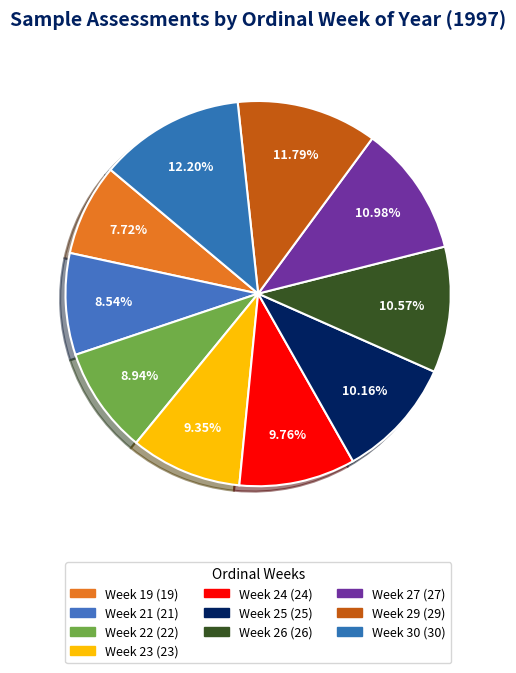

To the nearest percent, what is the difference between the Week 22 and Week 30 slice percentages?

3%